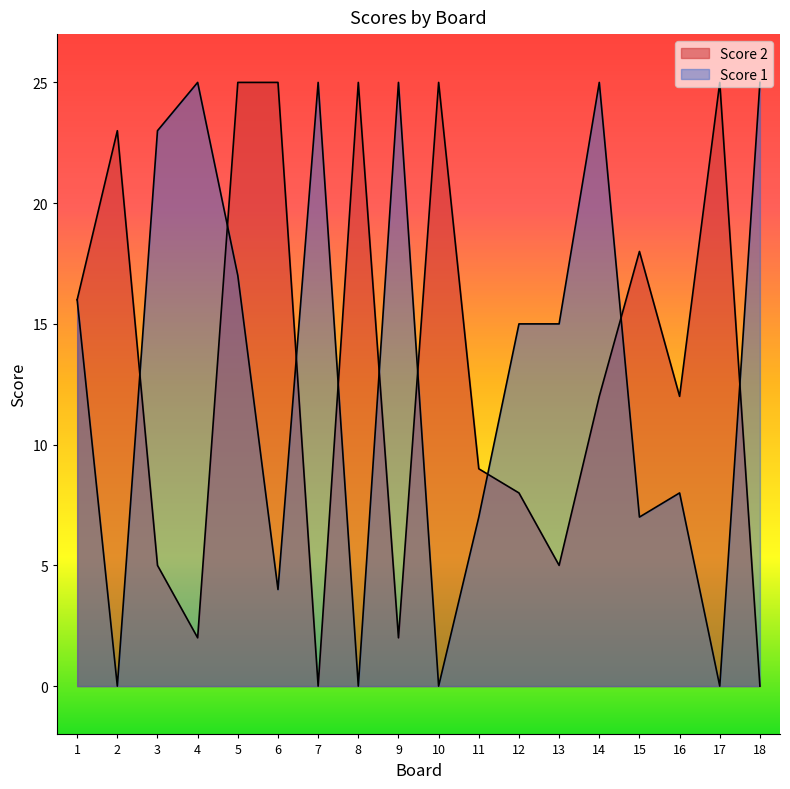

How many data points does each series have?

18